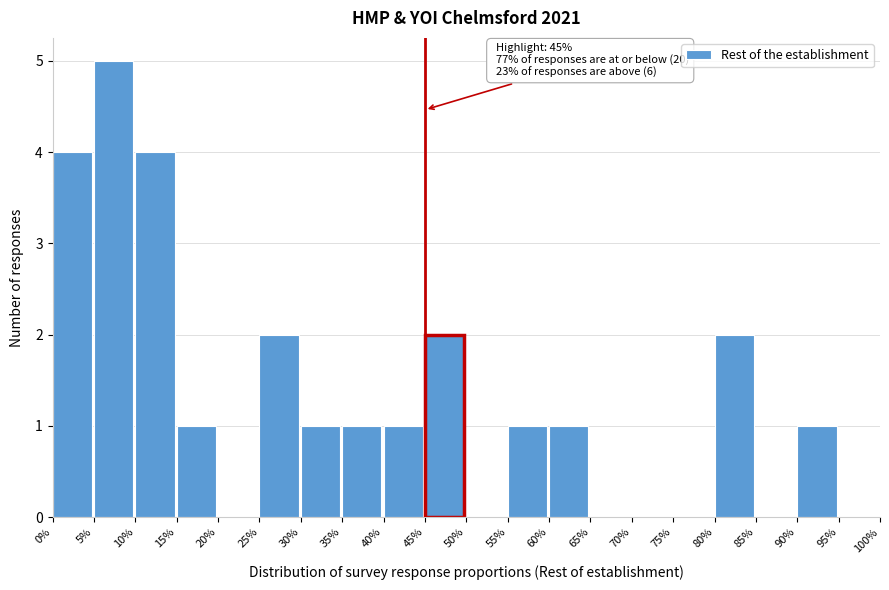

Reading left to right, transcribe all the data shown in this chart.

0%=4	5%=5	10%=4	15%=1	20%=0	25%=2	30%=1	35%=1	40%=1	45%=2	50%=0	55%=1	60%=1	65%=0	70%=0	75%=0	80%=2	85%=0	90%=1	95%=0